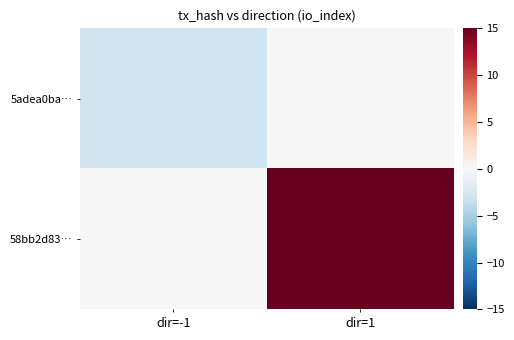

Reading left to right, what are all the values shown in this chart?

5adea0ba…: dir=-1=-3	dir=1=0
58bb2d83…: dir=-1=0	dir=1=15